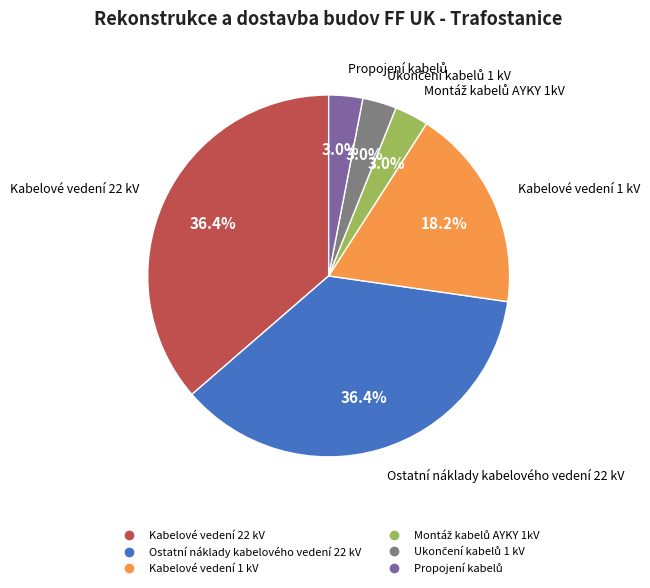

What is the ratio of the value at Ostatní náklady kabelového vedení 22 kV to the value at Kabelové vedení 1 kV?

2.0